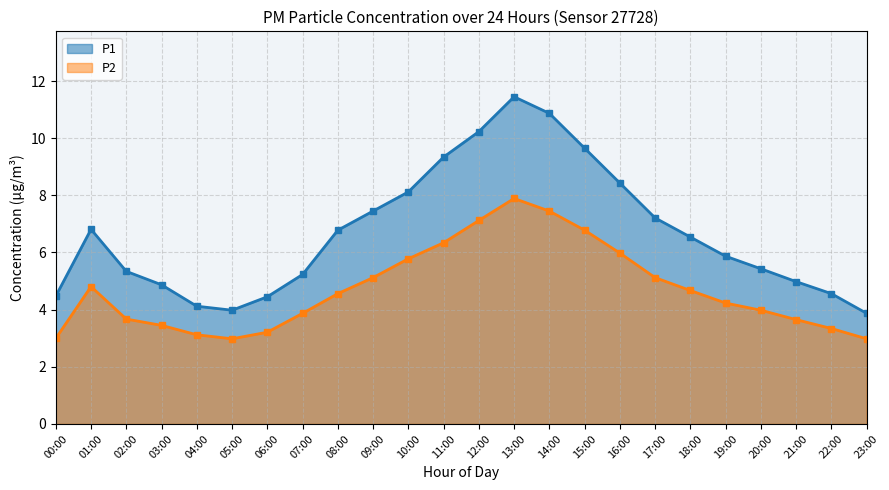

Rank the series at 00:00 from highest to lowest value.

P1, P2